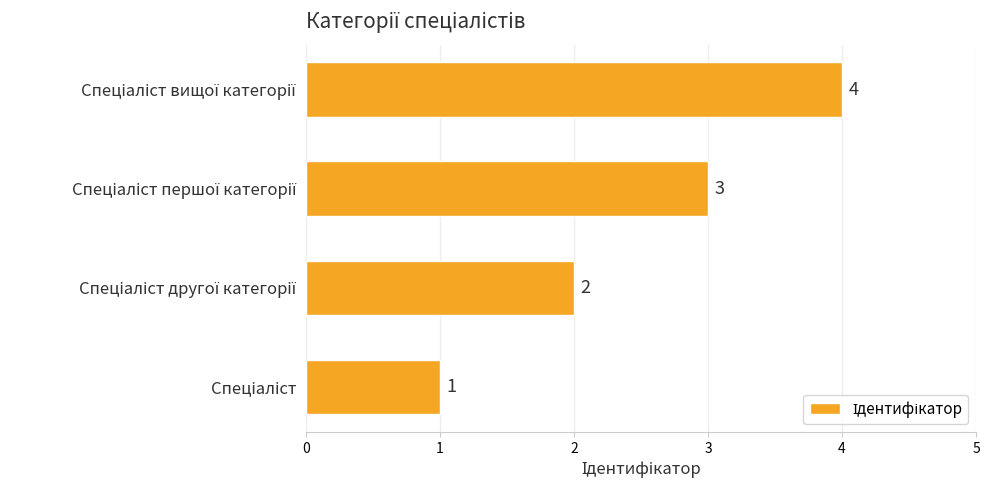

What is the greatest value displayed?

4